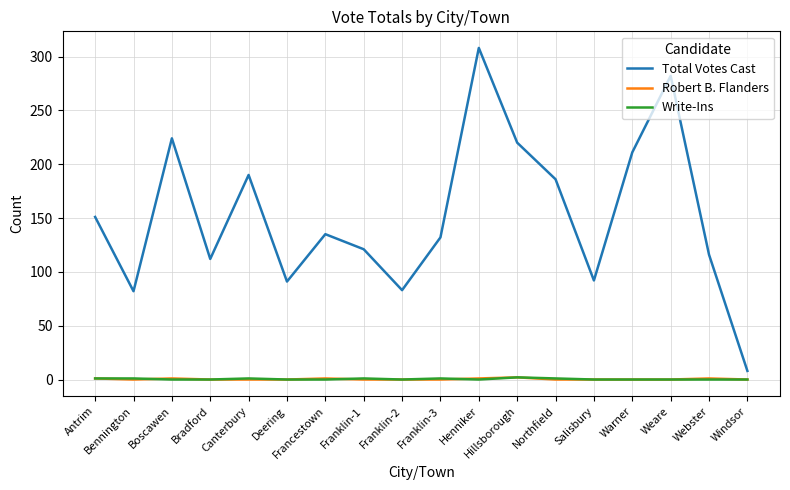

How many lines are shown in the chart?

3